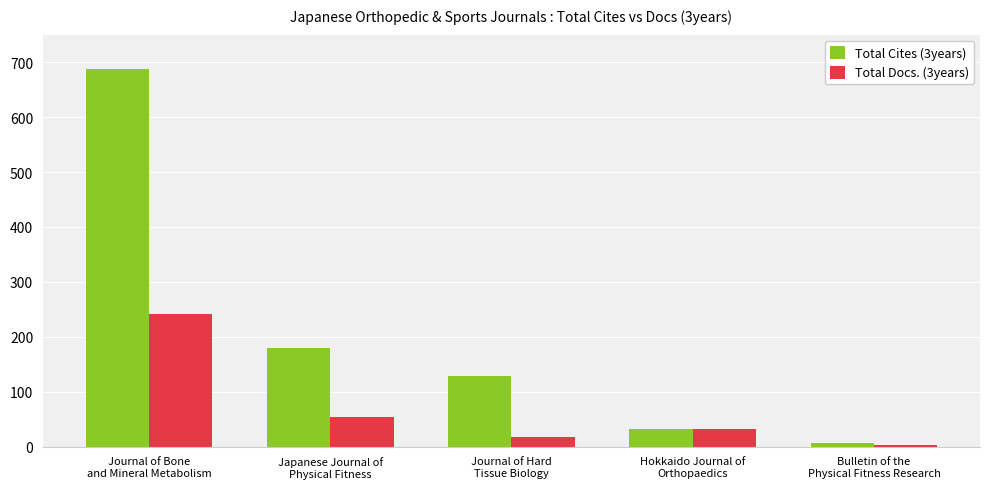

What is the sum of the Total Docs. (3years) values at Journal of Bone
and Mineral Metabolism and Japanese Journal of
Physical Fitness?

296